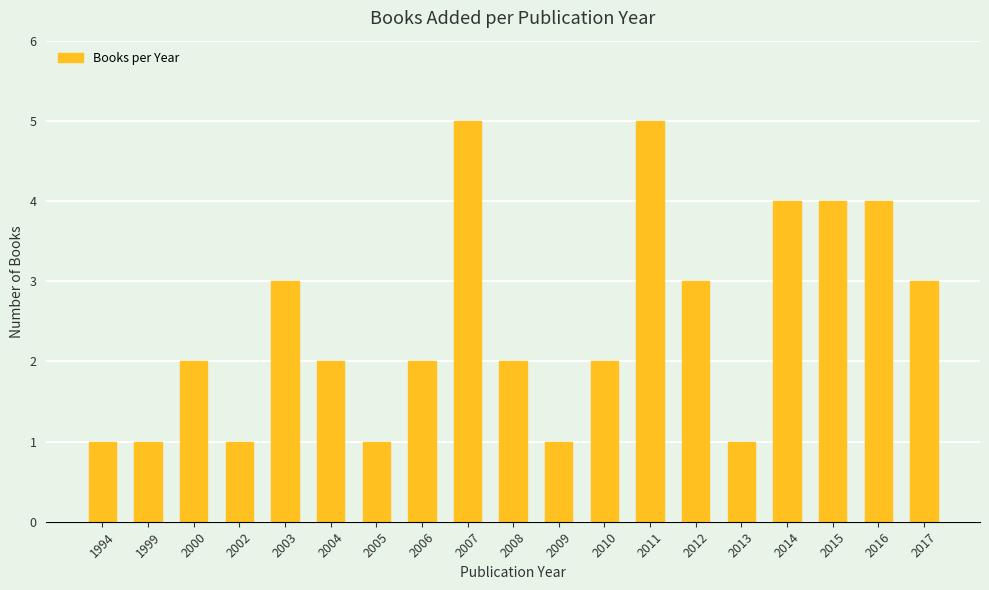

Reading right to left, what are all the values shown in this chart?

2017=3	2016=4	2015=4	2014=4	2013=1	2012=3	2011=5	2010=2	2009=1	2008=2	2007=5	2006=2	2005=1	2004=2	2003=3	2002=1	2000=2	1999=1	1994=1